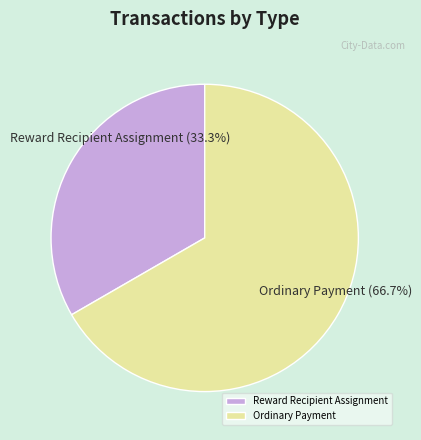

To the nearest percent, what portion does Ordinary Payment represent?

67%